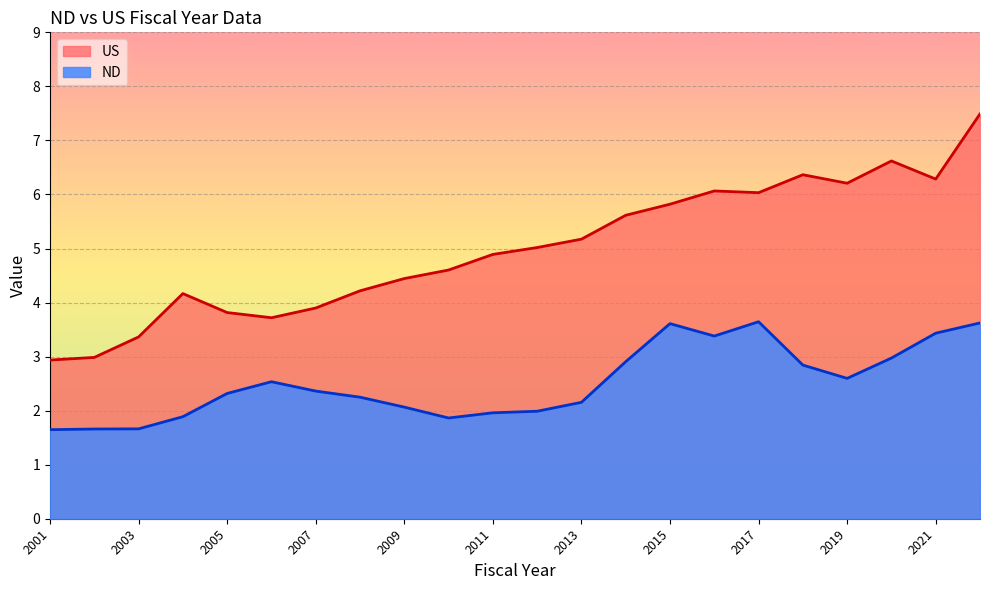

At which category does US reach its first local valley?

2006